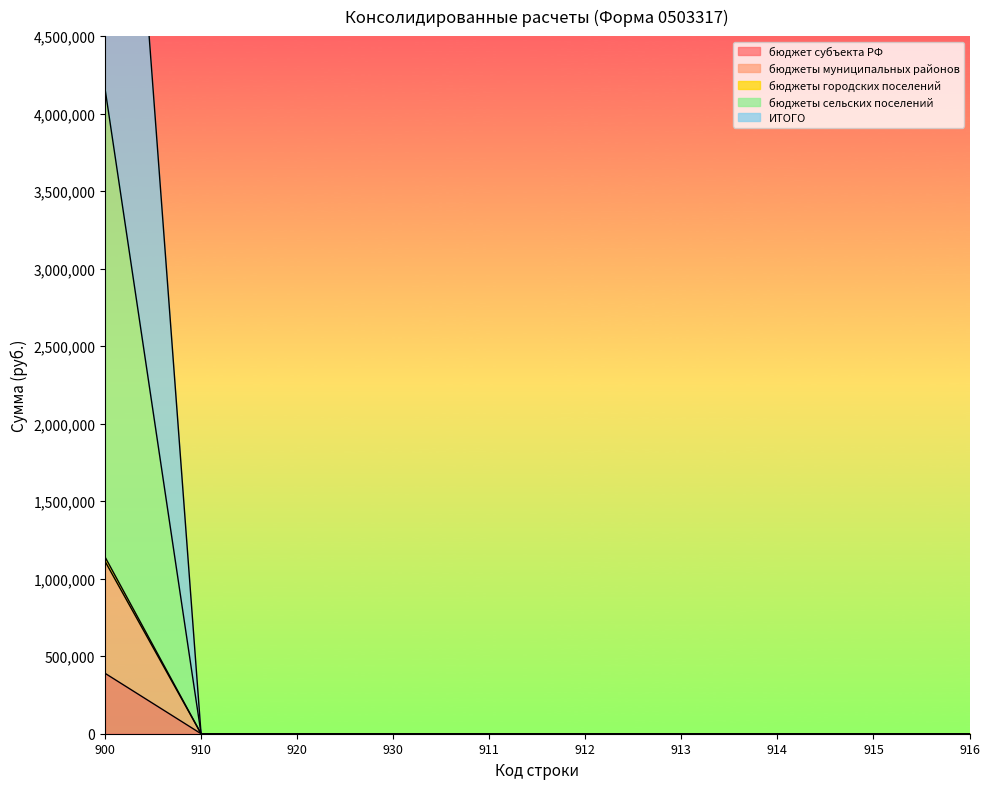

What is the maximum value shown in the chart?

8325062.9